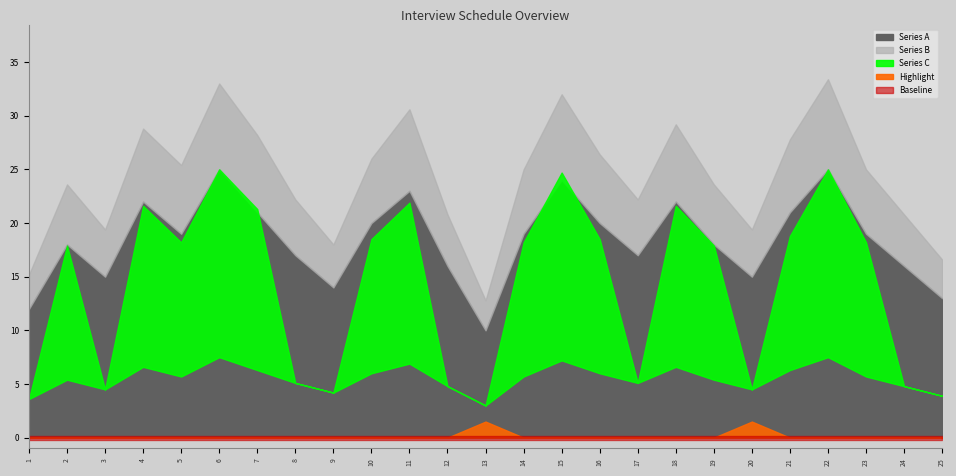

Which series has the largest range (max minus min)?

Series A